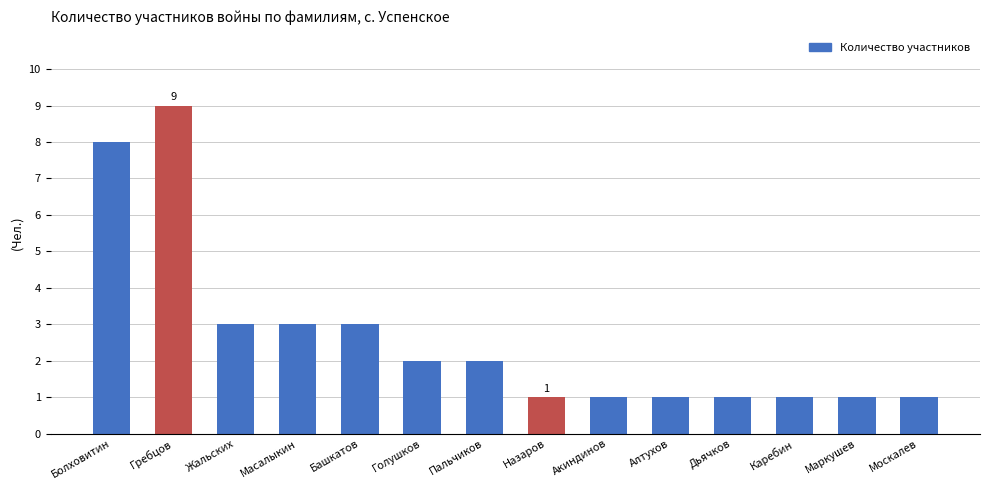

How many data points are less than 2?

7